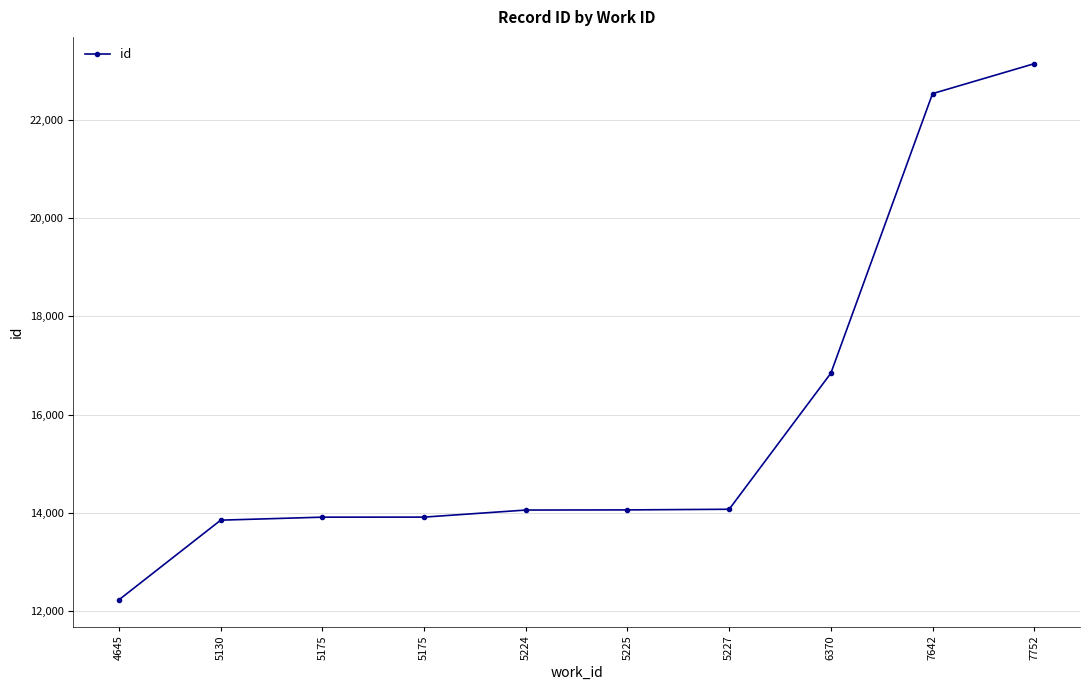

What is the ratio of the value at 7752 to the value at 5225?

1.6